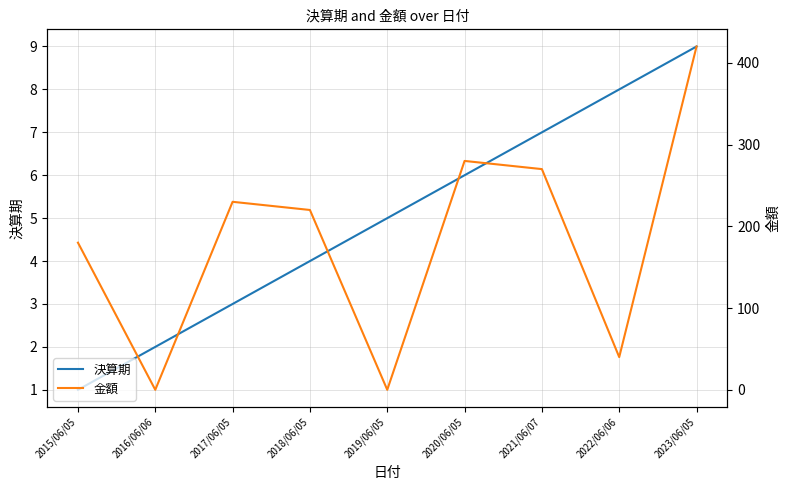

Between 2017/06/05 and 2023/06/05, which is larger?

2023/06/05